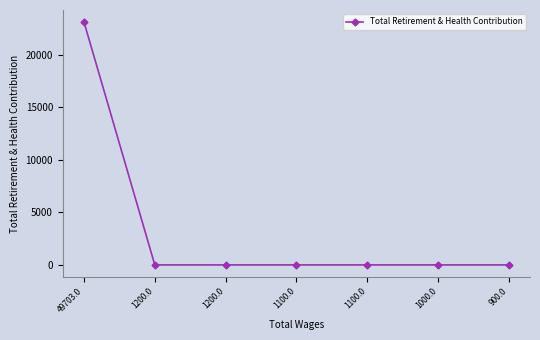

True or false: the data shows 0 at 1100.0.

True